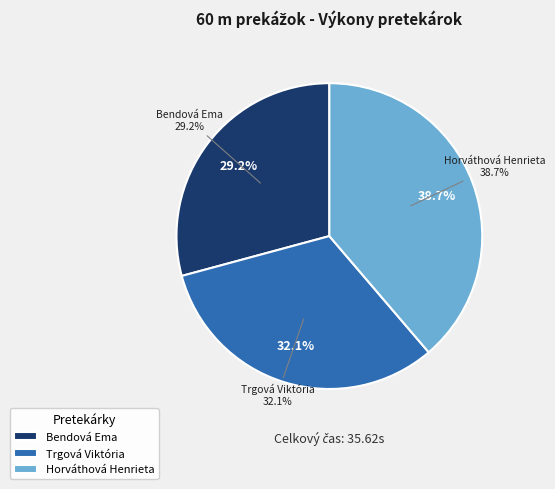

To the nearest percent, what percentage of the pie is Trgová Viktória?

32%